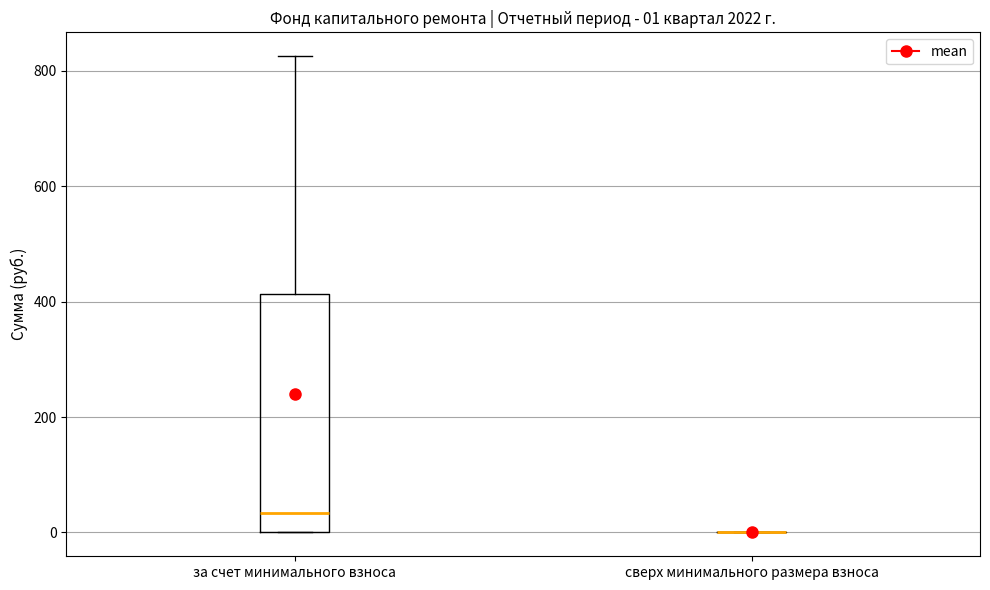

Comparing the boxes themselves (not the whiskers), which one is the tallest?

за счет минимального взноса